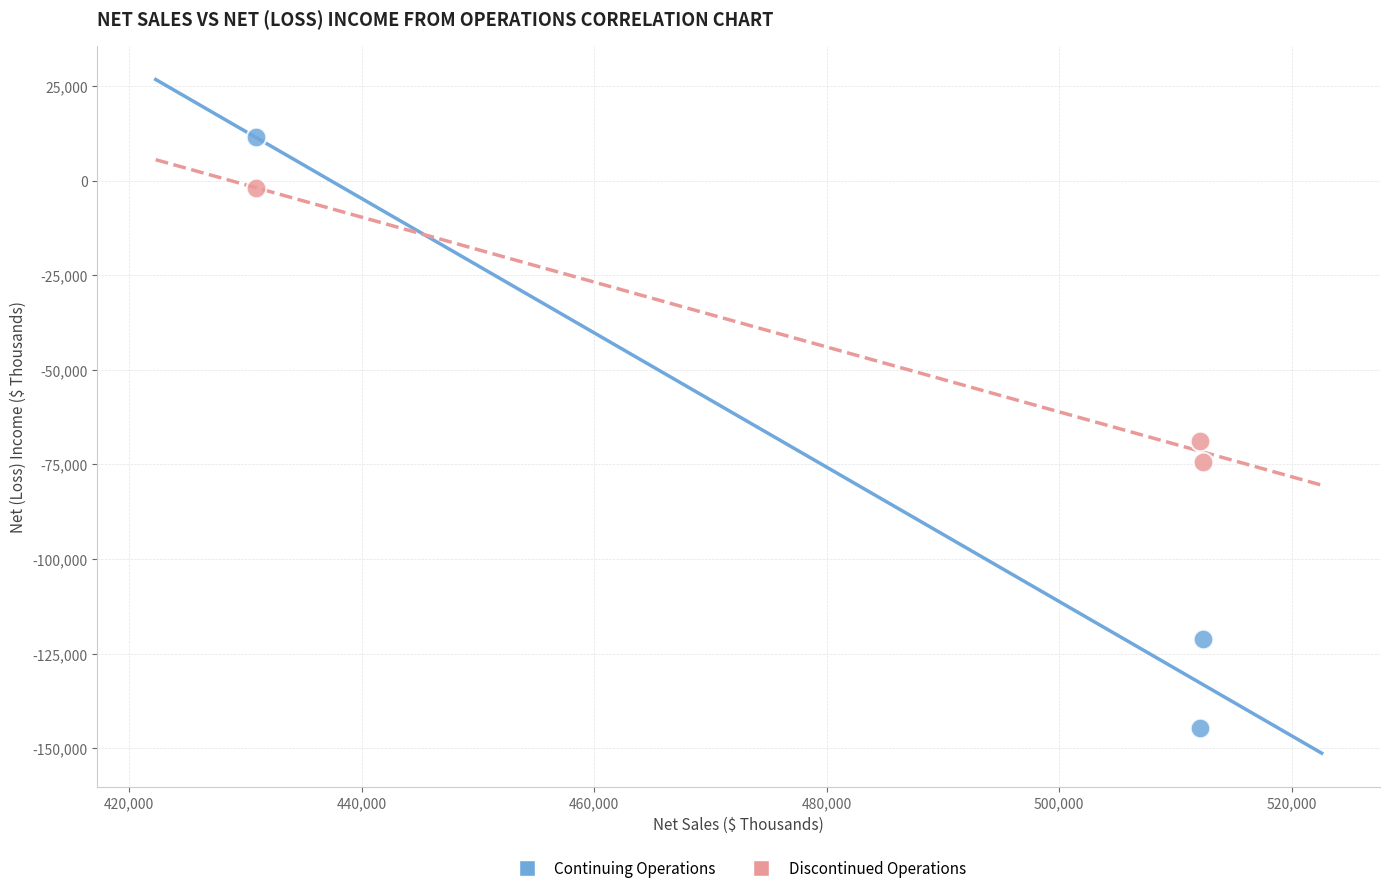

What are all the series names shown in the legend?

Continuing Operations, Discontinued Operations